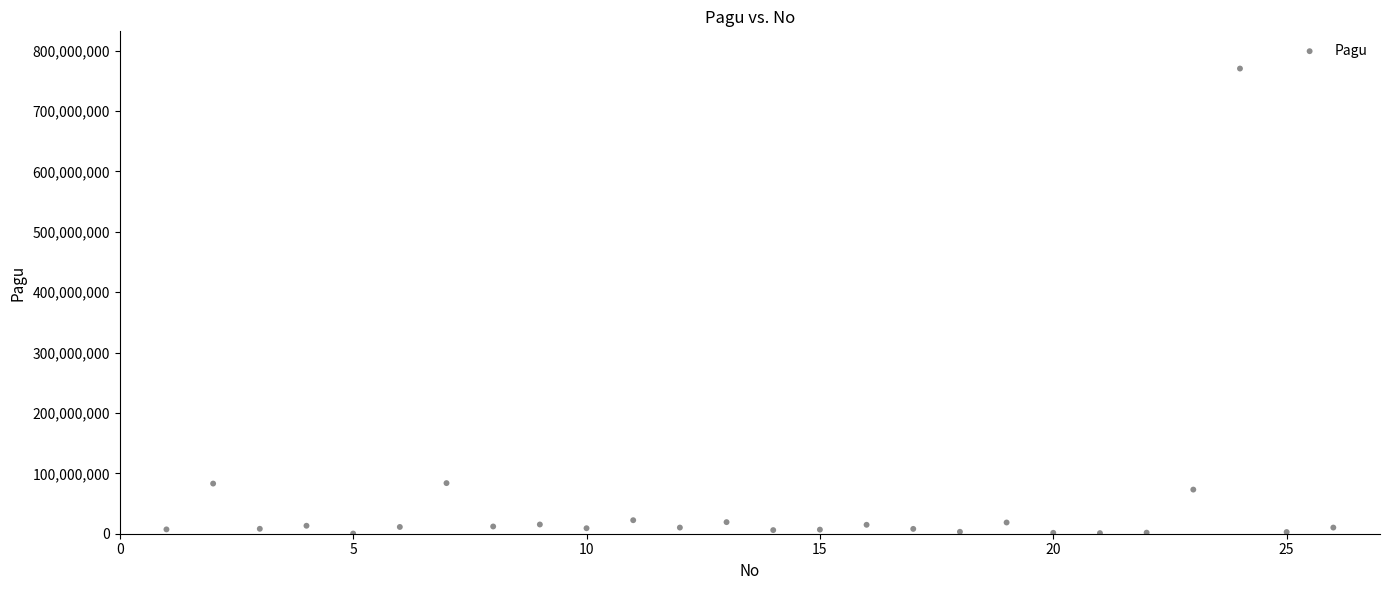

What is the range of Y values (max minus min)?

770222940